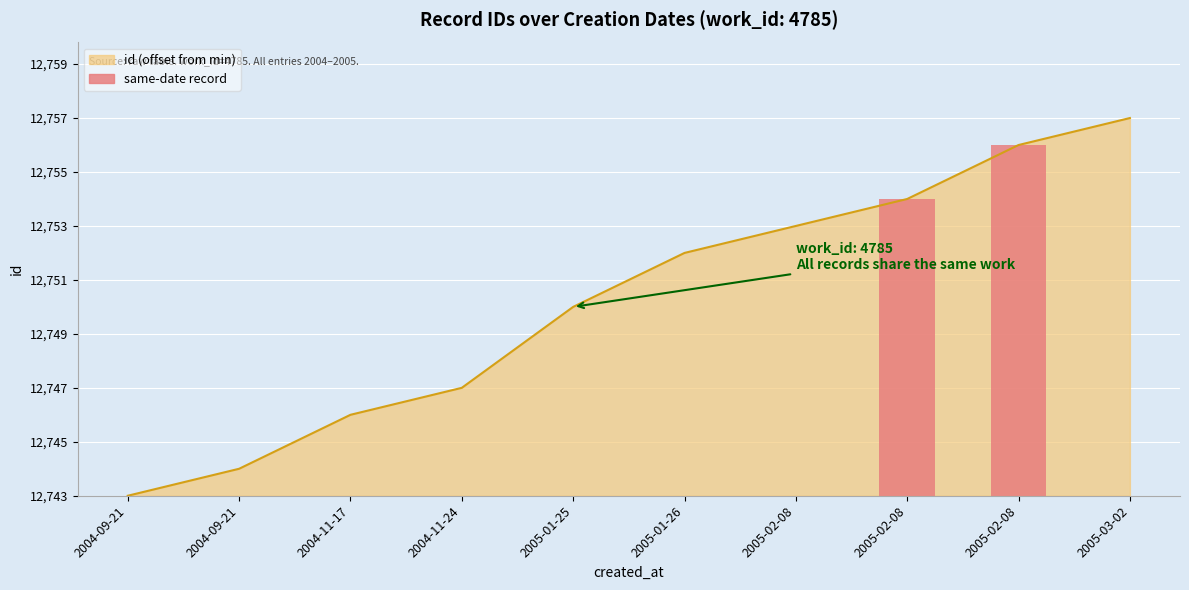

How many values exceed 9?

4